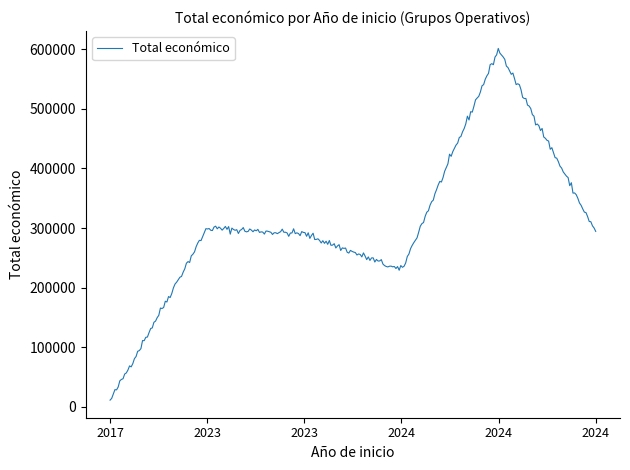

List the labels in order of value, largest first.

2024, 2023, 2024, 2023, 2024, 2017